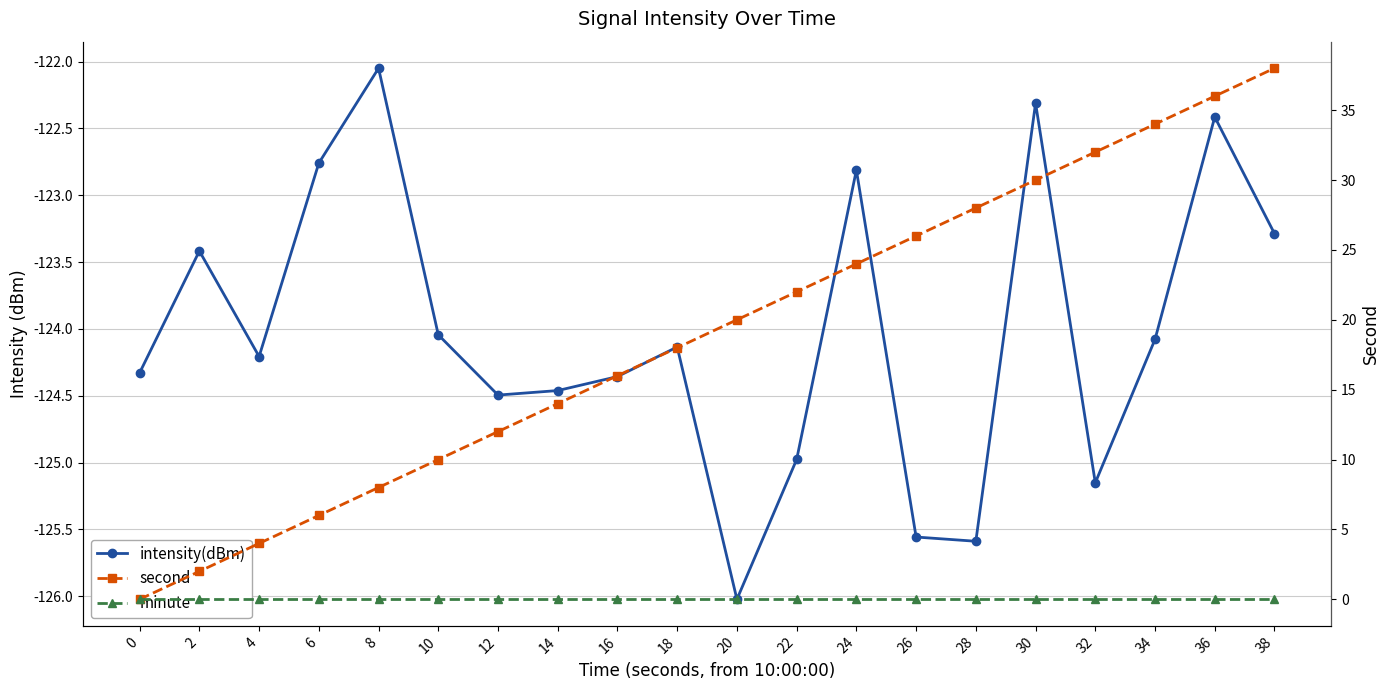

True or false: second has more than 2 points higher than both neighbors.

False